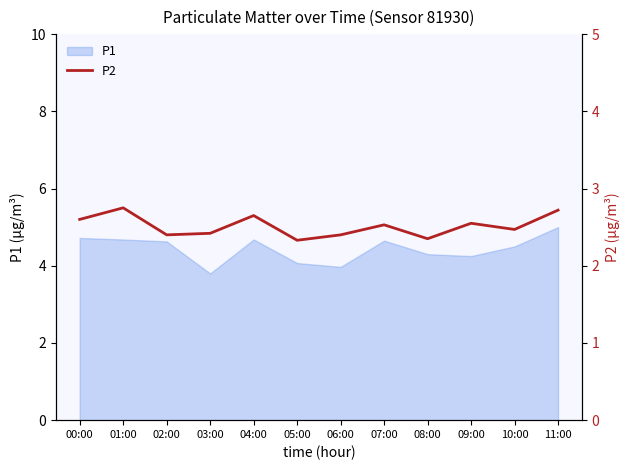

What is the ratio of the value at 10:00 to the value at 09:00?

1.0